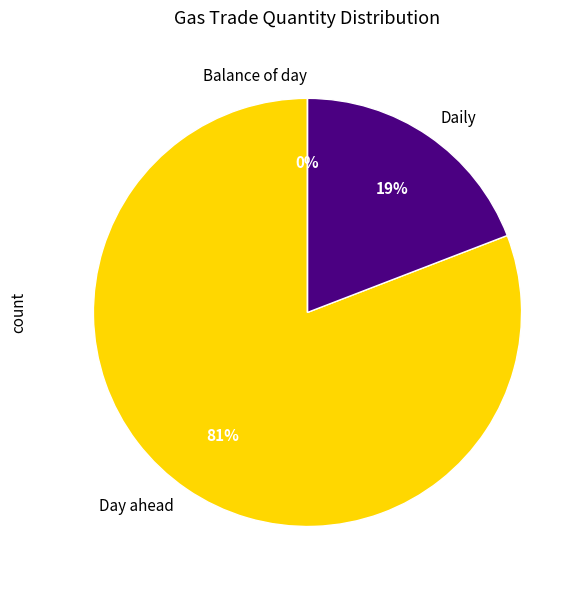

Which category accounts for the majority?

Day ahead